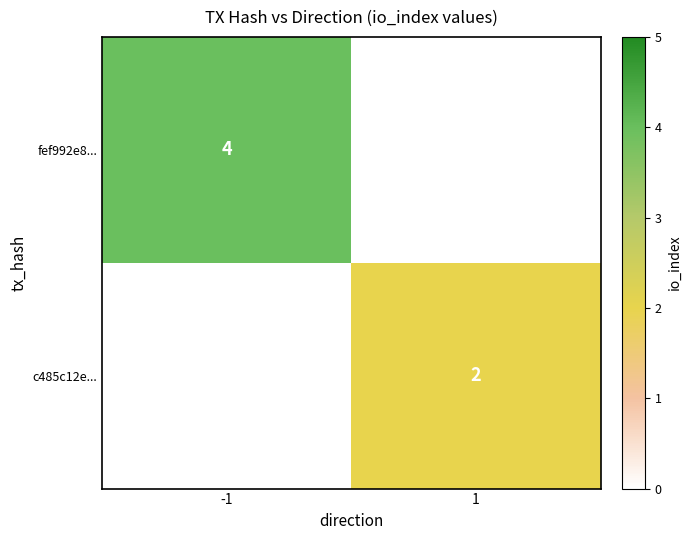

At how many categories does at least one series exceed 2?

1